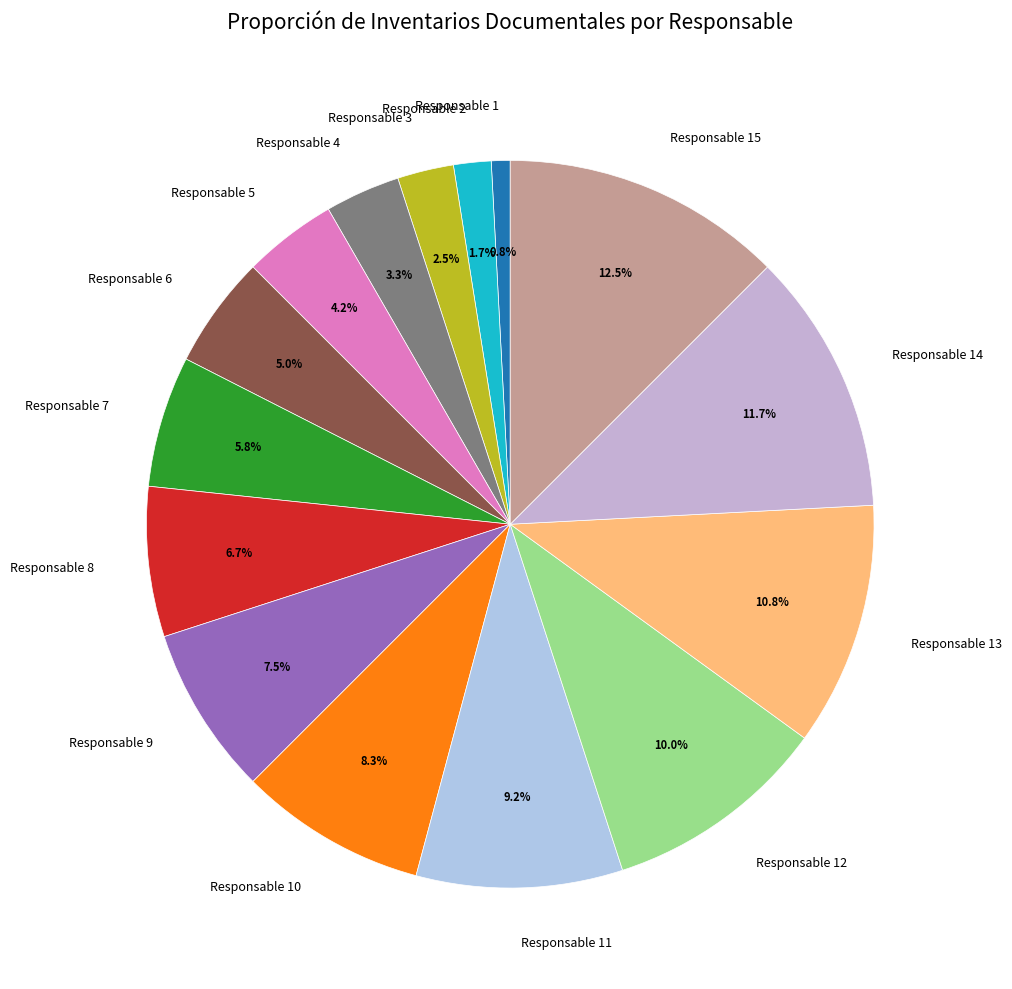

Is there any slice that represents more than half of the pie?

No